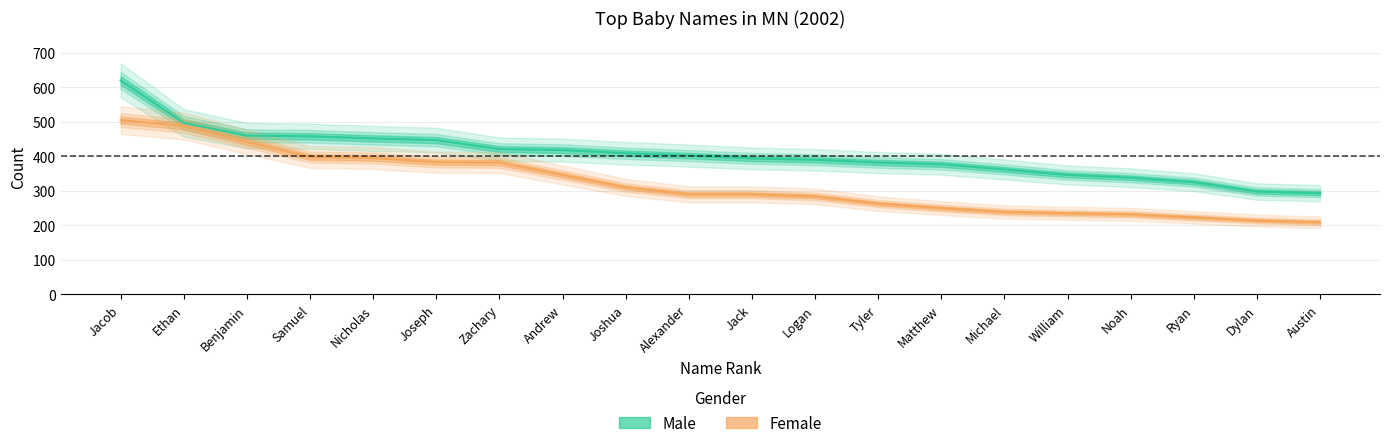

What position from the left is Ethan?

2